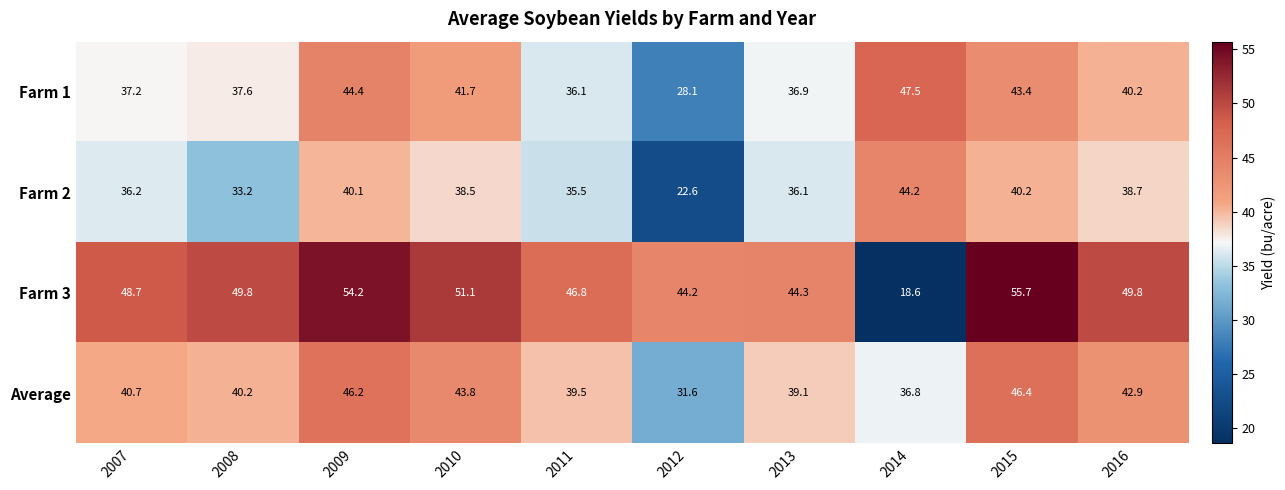

What is the average value of the Farm 3 series?

46.3